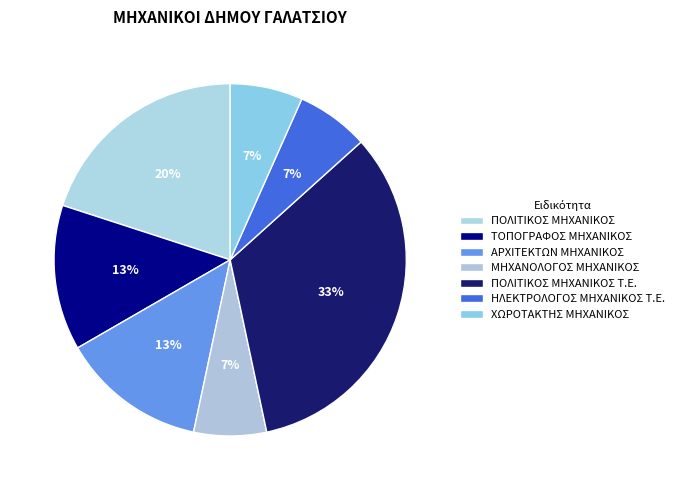

What is the total percentage of ΑΡΧΙΤΕΚΤΩΝ ΜΗΧΑΝΙΚΟΣ and ΗΛΕΚΤΡΟΛΟΓΟΣ ΜΗΧΑΝΙΚΟΣ Τ.Ε.?

20.0%